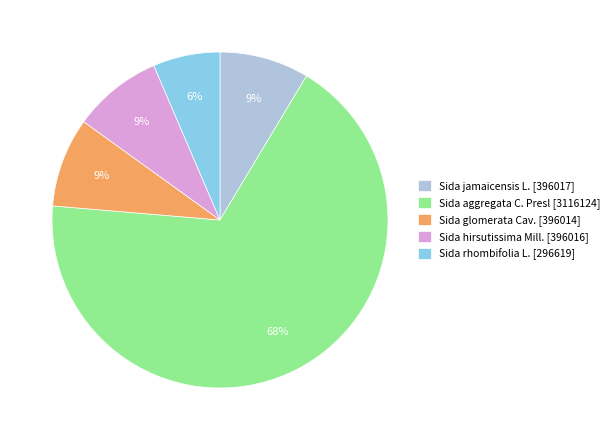

Is the sum of Sida rhombifolia L. and Sida aggregata C. Presl greater than half?

Yes